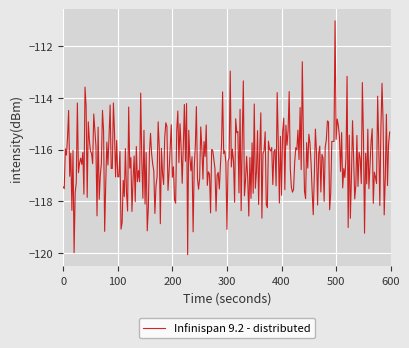

What is the difference between the maximum and minimum values?

9.1